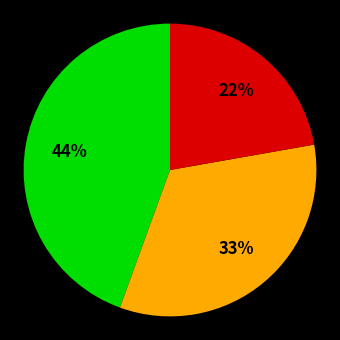

To the nearest percent, what is the difference between the largest and smallest slice percentages?

22%